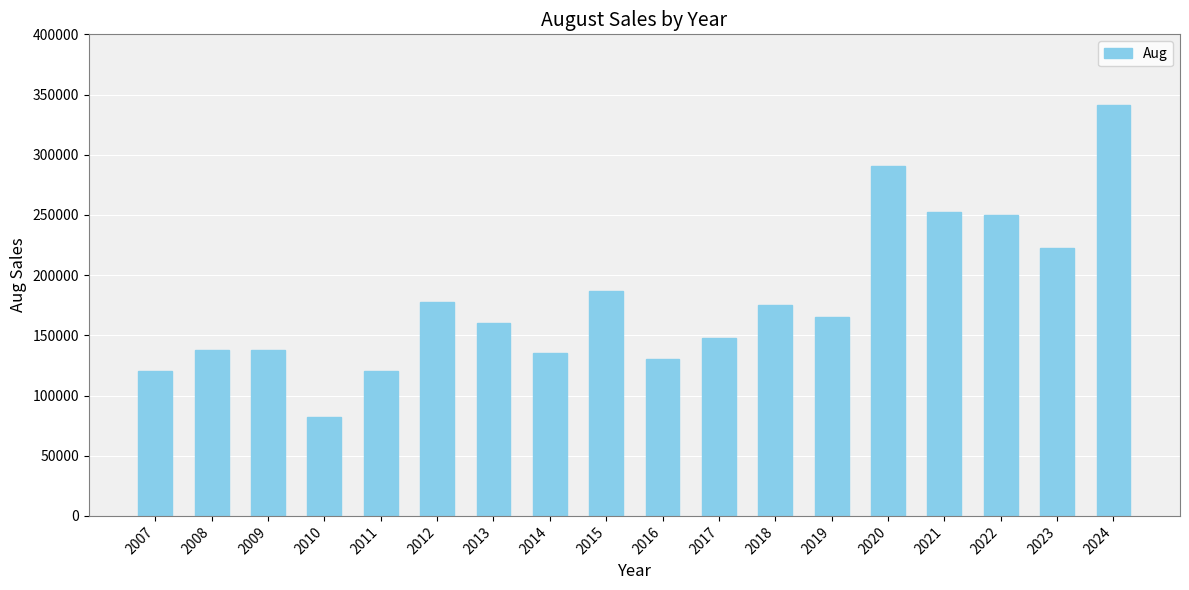

Is it true that the value at 2014 is 42997?

False